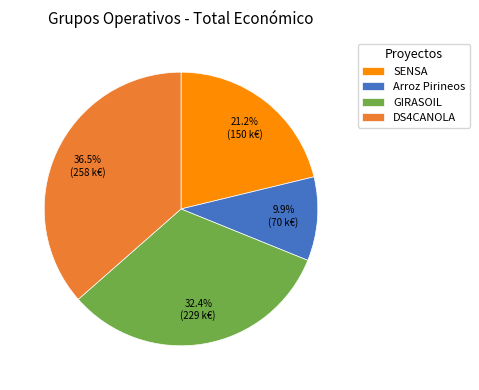

What percentage do Arroz Pirineos and SENSA together represent?

31.1%